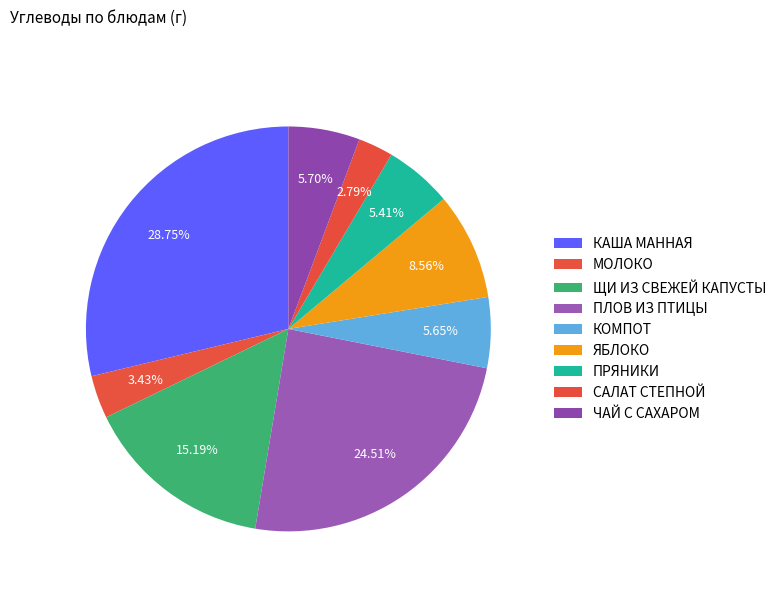

Is ЧАЙ С САХАРОМ the majority of the pie?

No